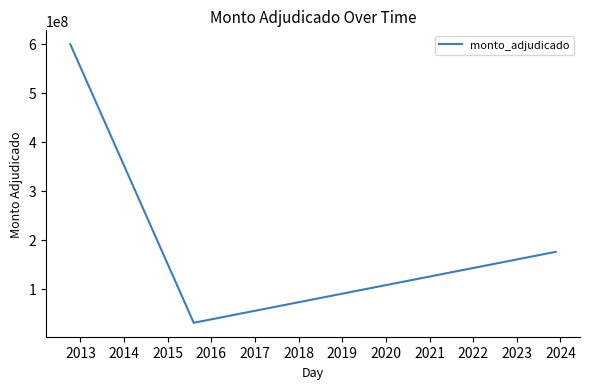

What is the difference between the maximum and minimum values?

569500000